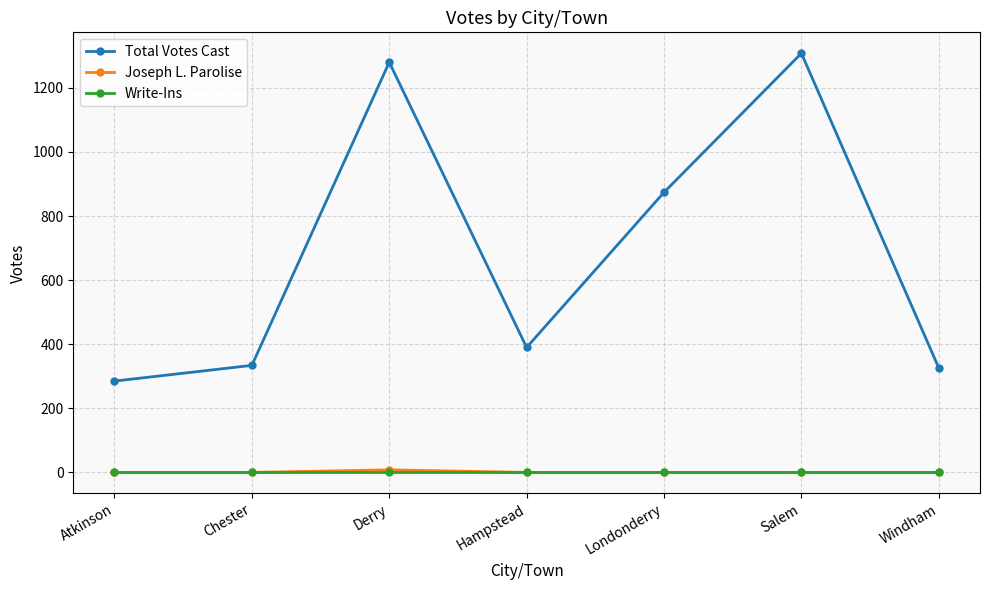

What is the maximum value shown in the chart?

1308